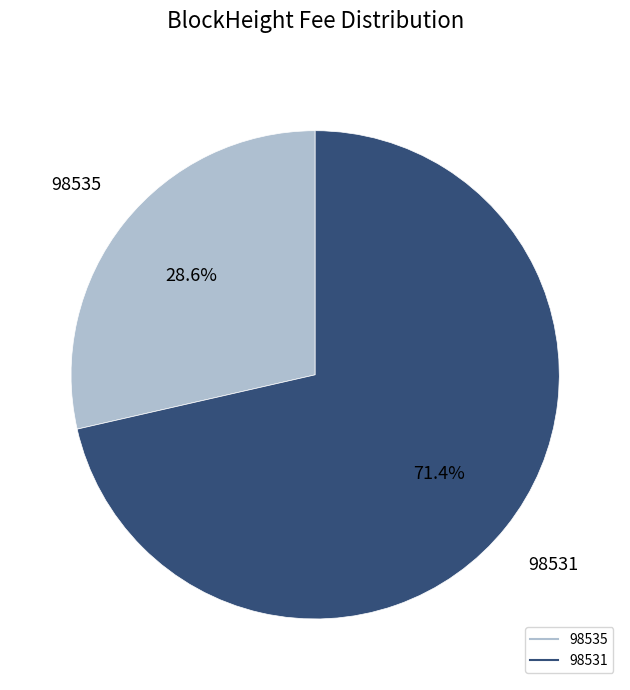

Which has a higher value, 98535 or 98531?

98531